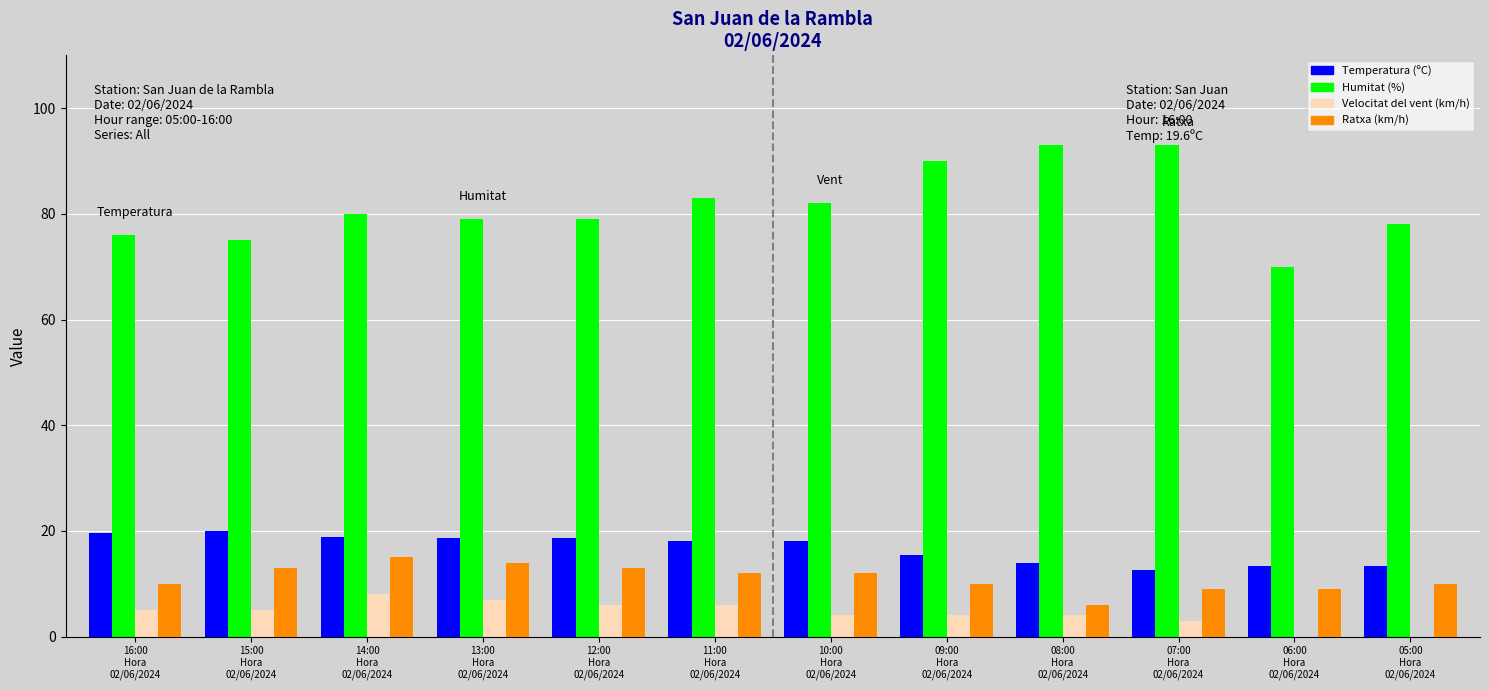

What is the average value of the Temperatura (ºC) series?

16.7